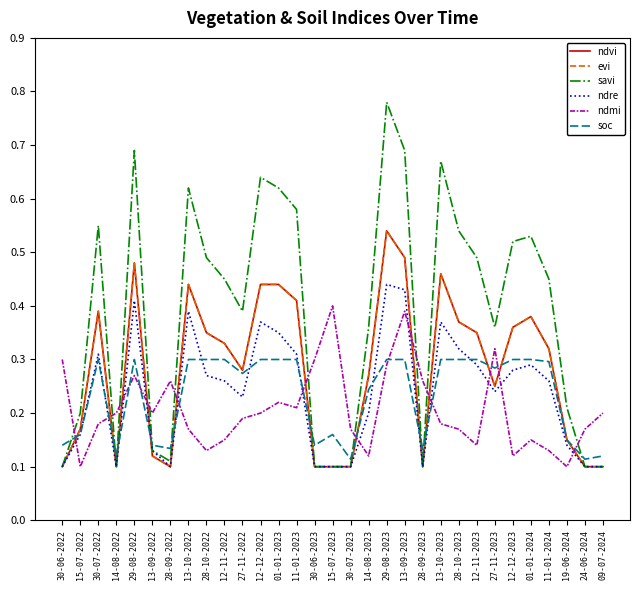

What is the spread (max minus min) of values at 28-09-2023?

0.2